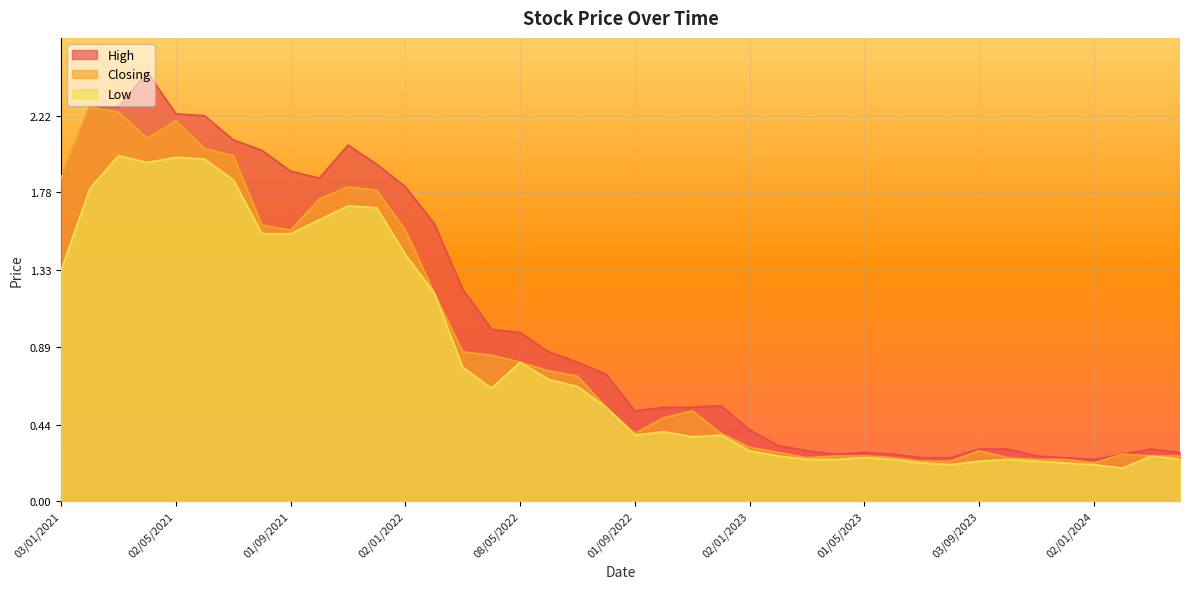

The Low series shows 2.9 at 01/03/2021. True or false?

False